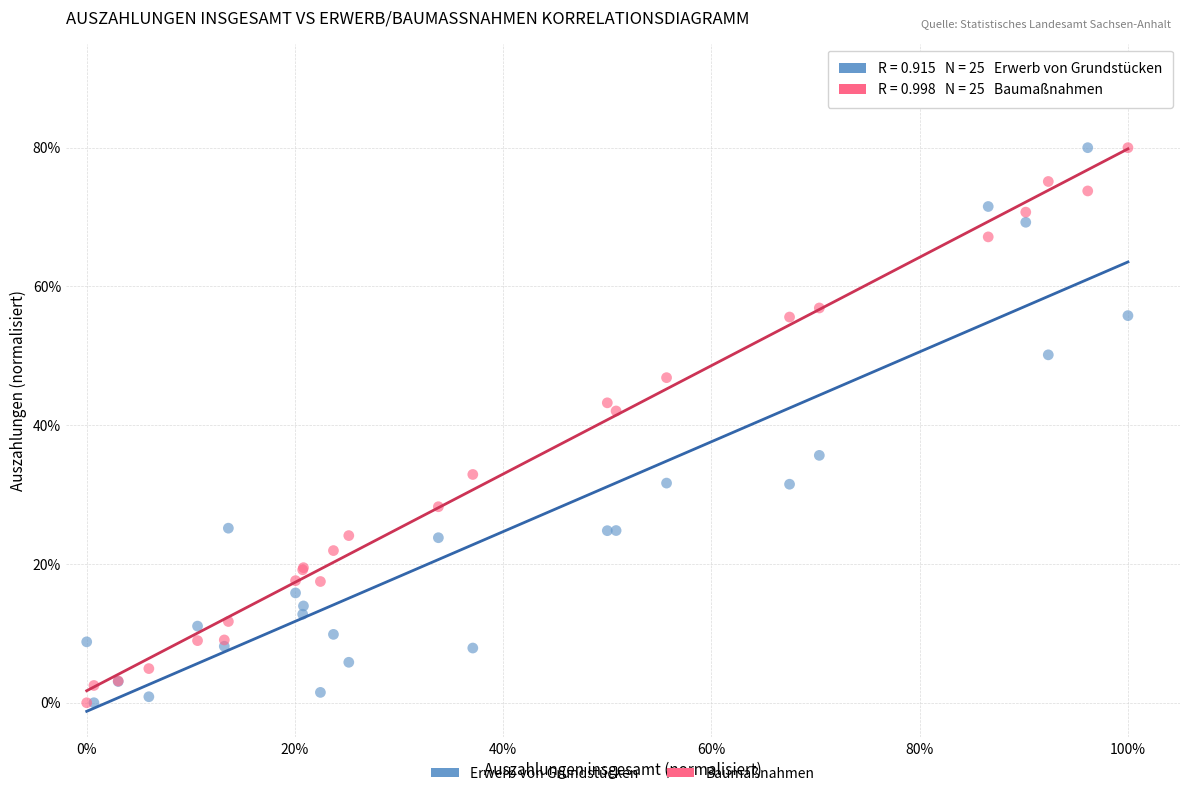

In the Erwerb von Grundstücken series, what Y value is closest to 40?

35.7